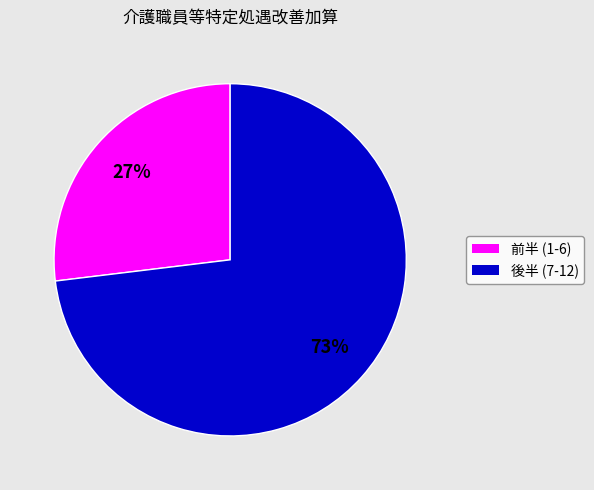

To the nearest percent, what is the difference between the largest and smallest slice percentages?

46%